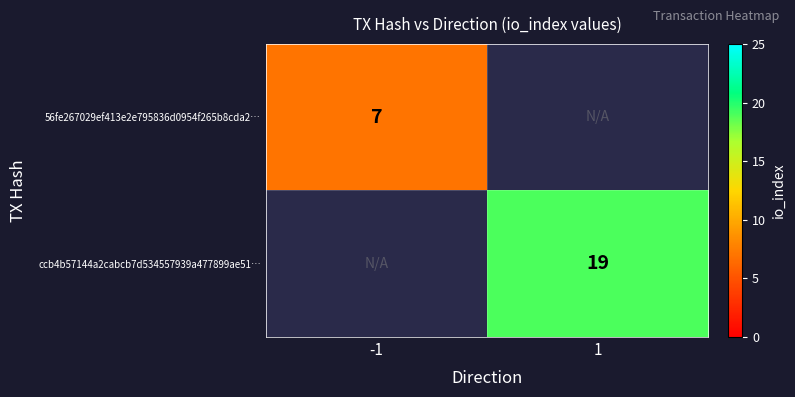

What is the maximum value shown in the chart?

19.0